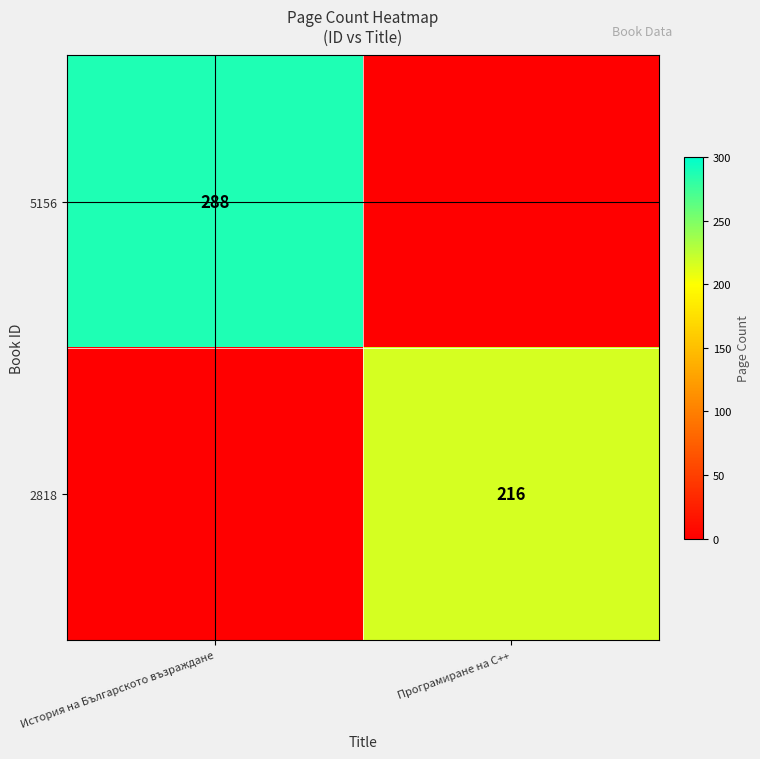

The 2818 series shows 44 at Програмиране на C++. True or false?

False